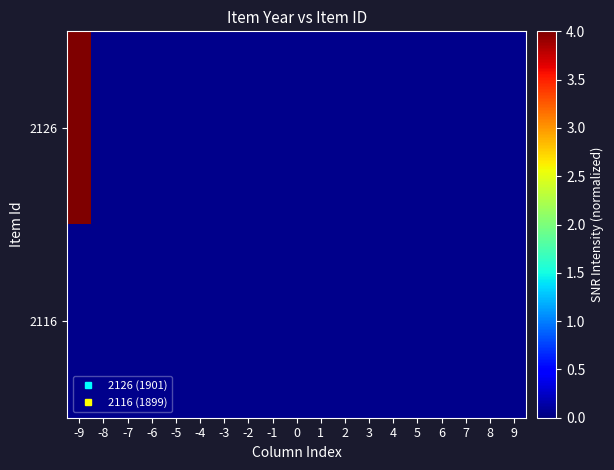

Rank the categories by value from lowest to highest.

-8, -7, -6, -5, -4, -3, -2, -1, 0, 1, 2, 3, 4, 5, 6, 7, 8, 9, -9